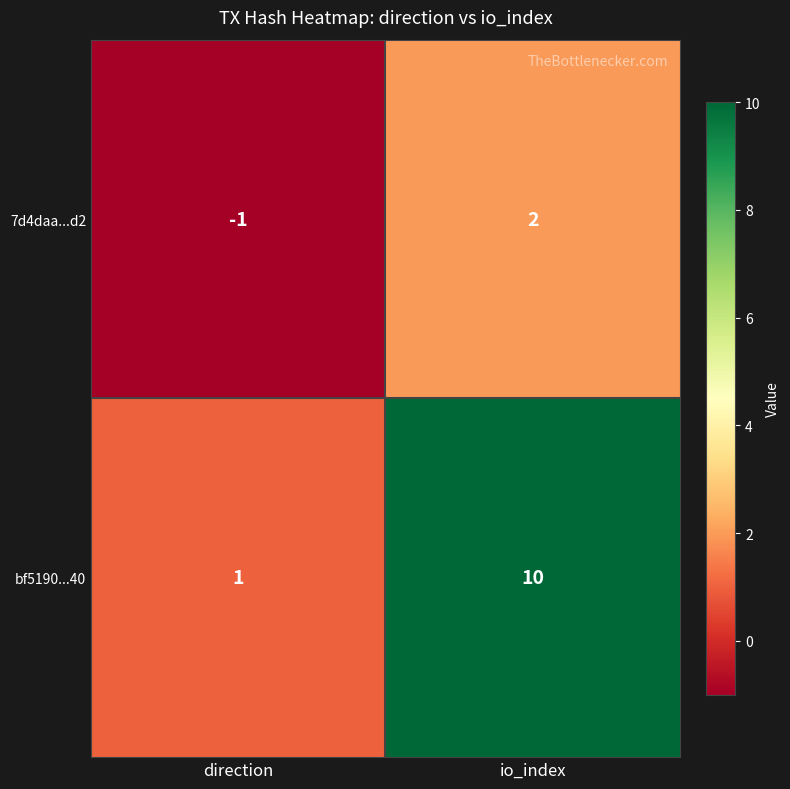

Reading left to right, transcribe all the data shown in this chart.

7d4daa...d2: -1	2
bf5190...40: 1	10